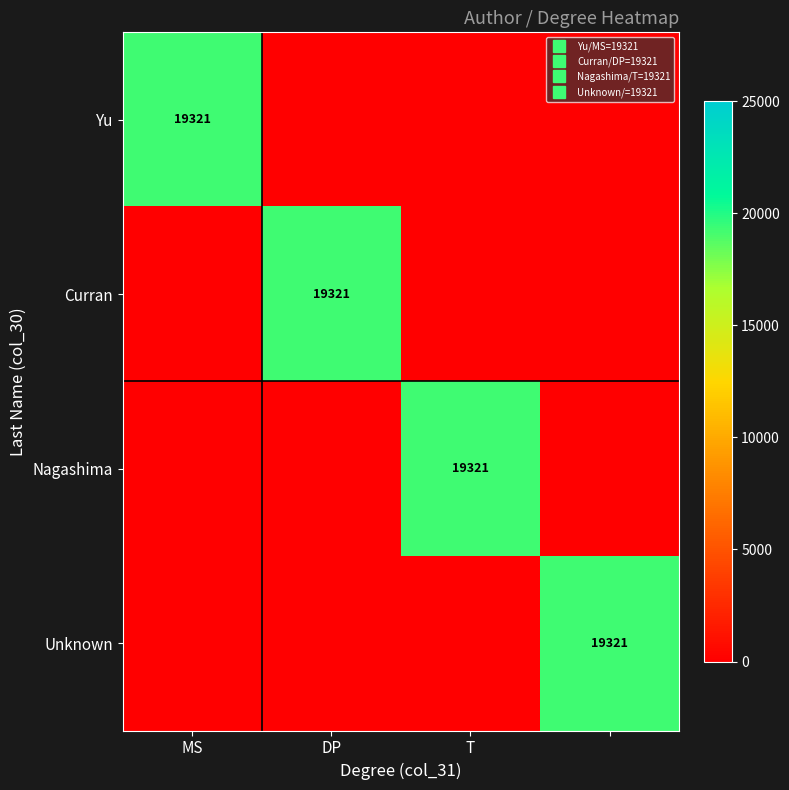

What is the total value across all series at DP?

19321